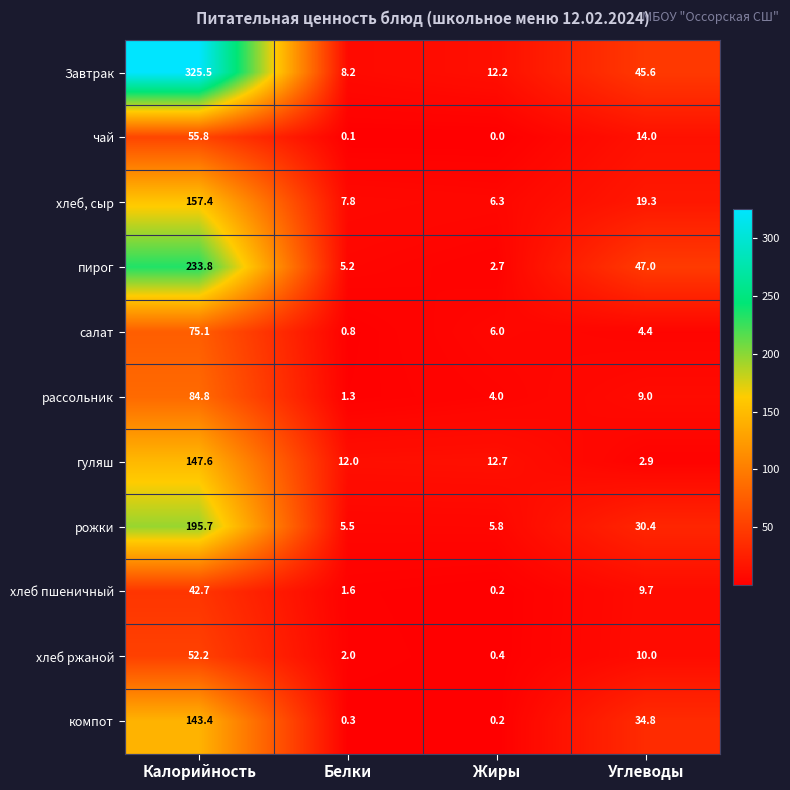

At which label does пирог reach its minimum?

Жиры